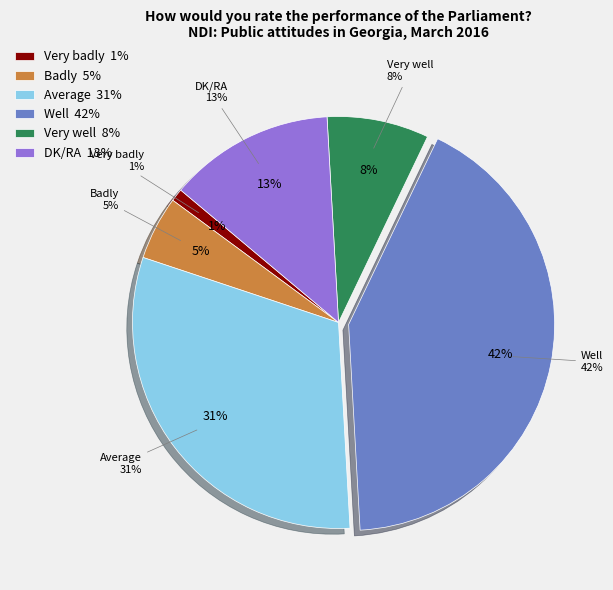

Between Very well and Well, which is larger?

Well